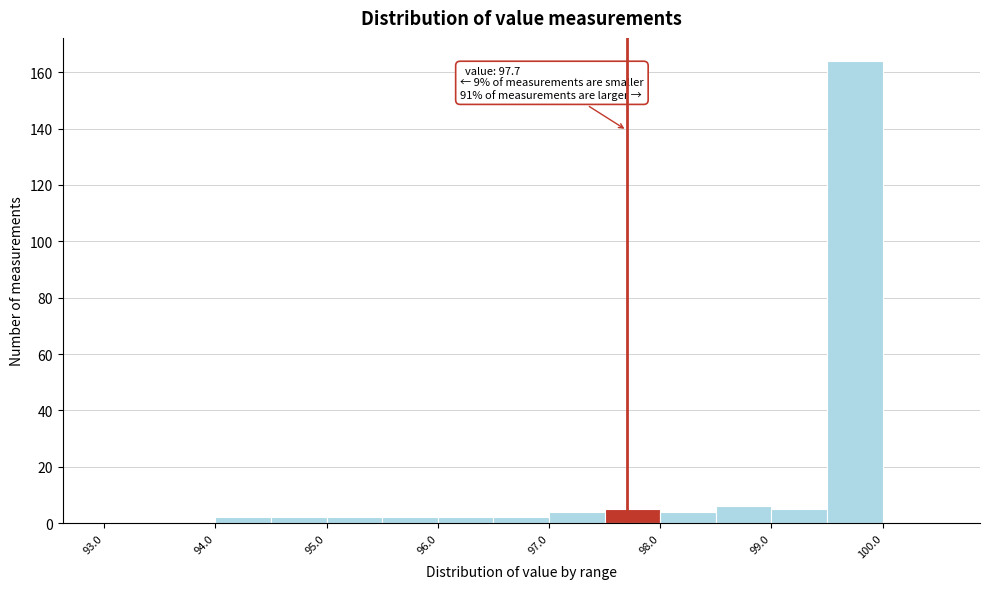

Which range on the x-axis has the tallest bar?

99.5 to 100.0